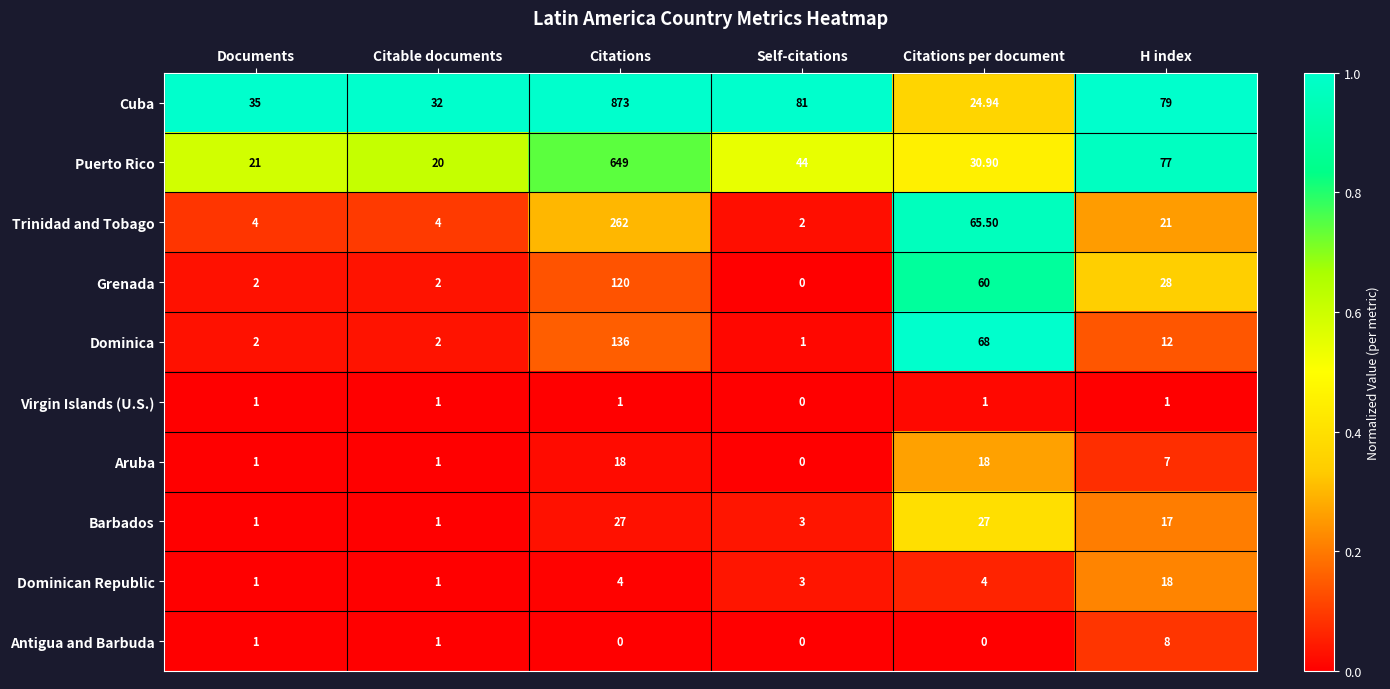

What is the maximum value shown in the chart?

873.0